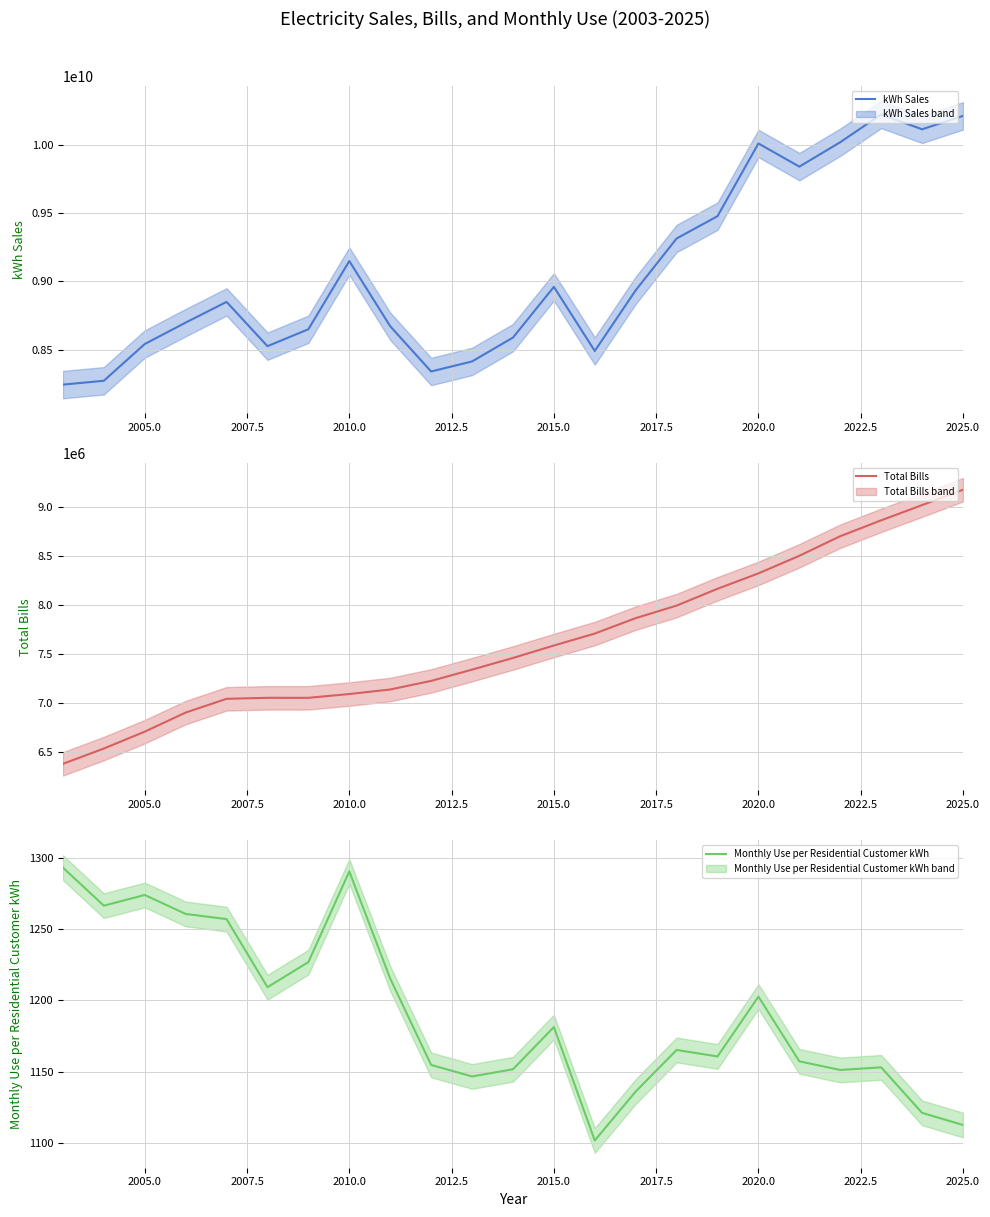

Is this an area chart (filled region under the line)?

No